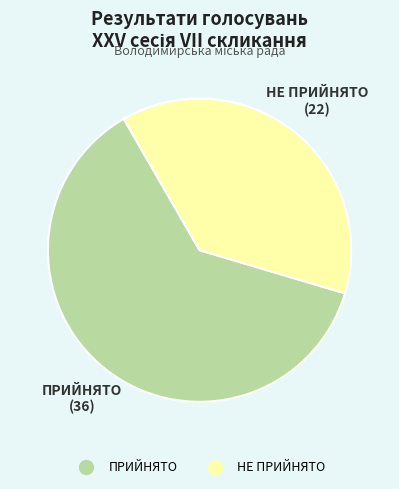

Combined, do НЕ ПРИЙНЯТО and ПРИЙНЯТО account for over 50%?

Yes